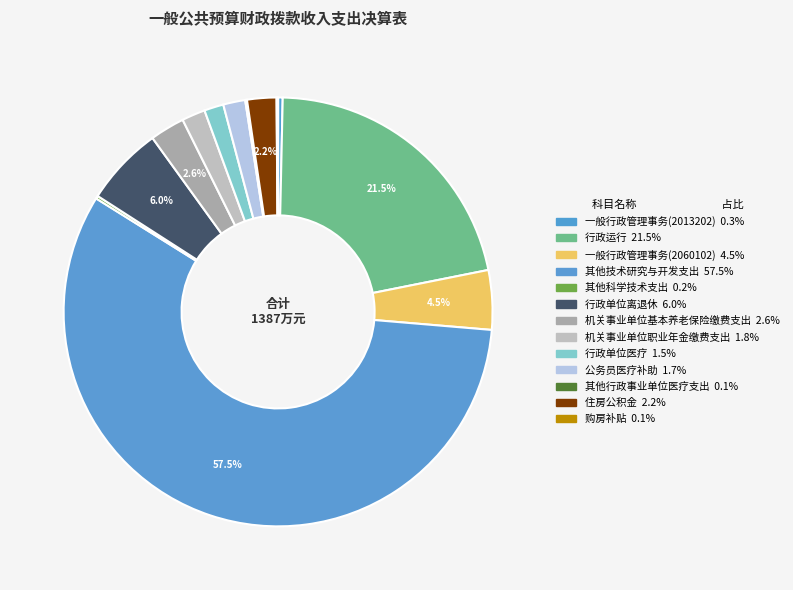

Count the number of slices in the pie.

13